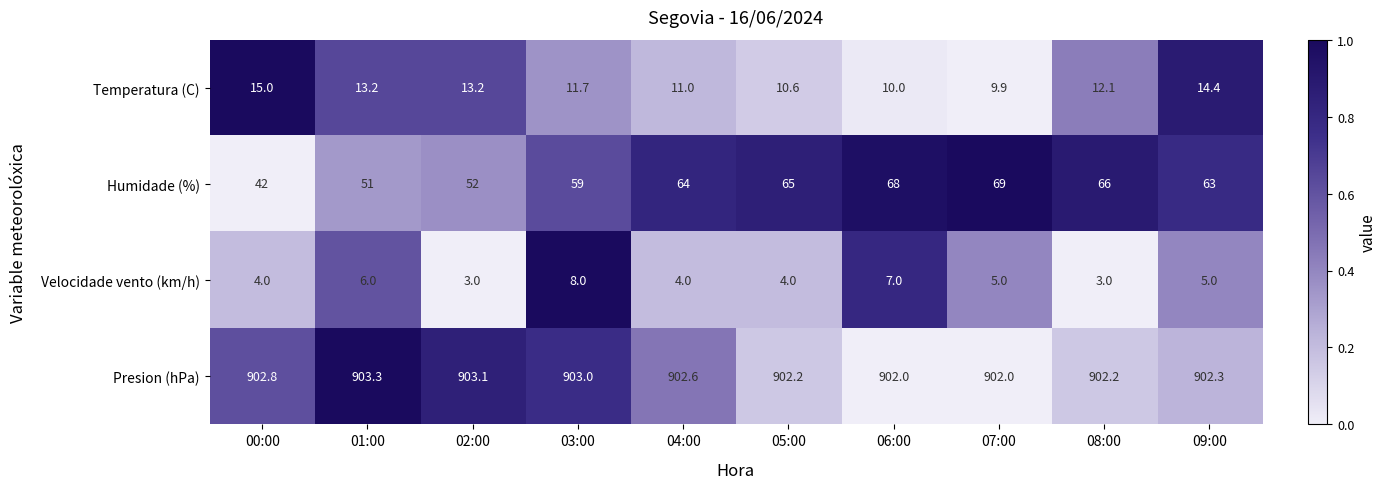

Is the value of Velocidade vento (km/h) at 04:00 greater than the value of Humidade (%) at 02:00?

No